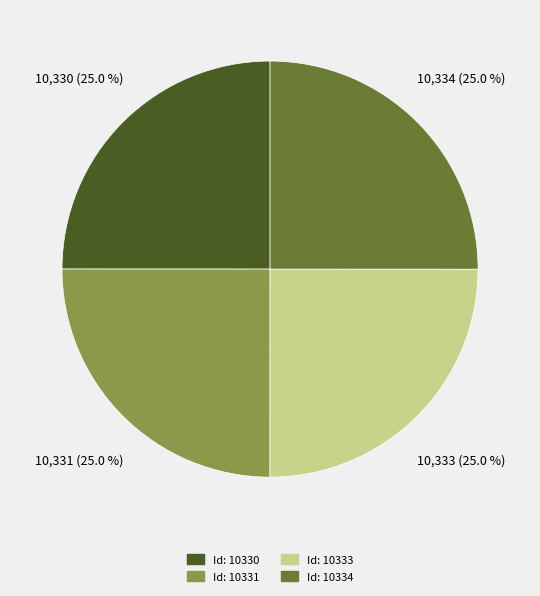

How many segments does this pie chart have?

4